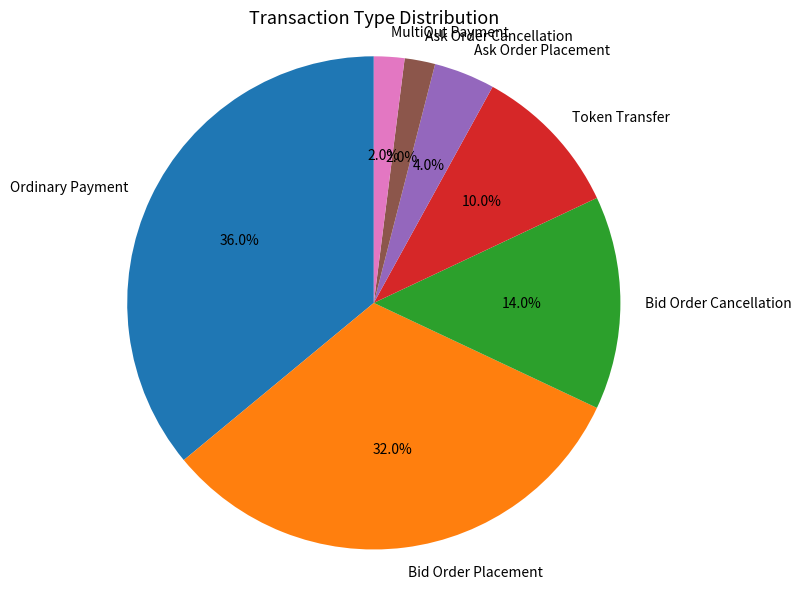

To the nearest percent, what portion does Bid Order Placement represent?

32%